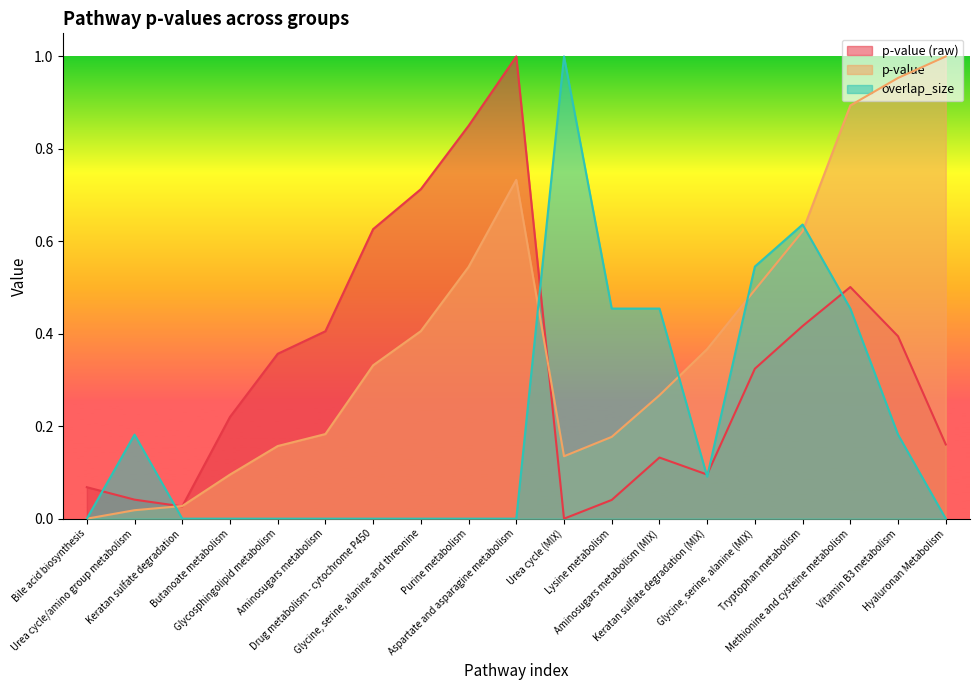

What is the difference between the second highest and minimum values in the p-value series?

1.0